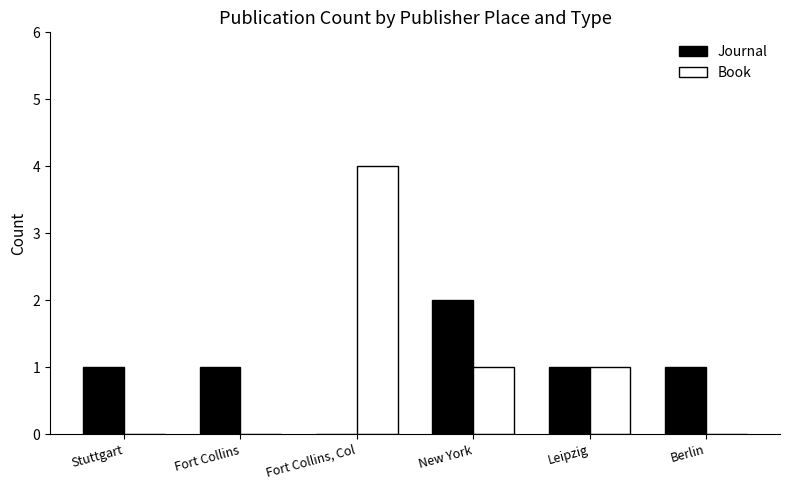

What is the total value across all series at Fort Collins, Col?

4